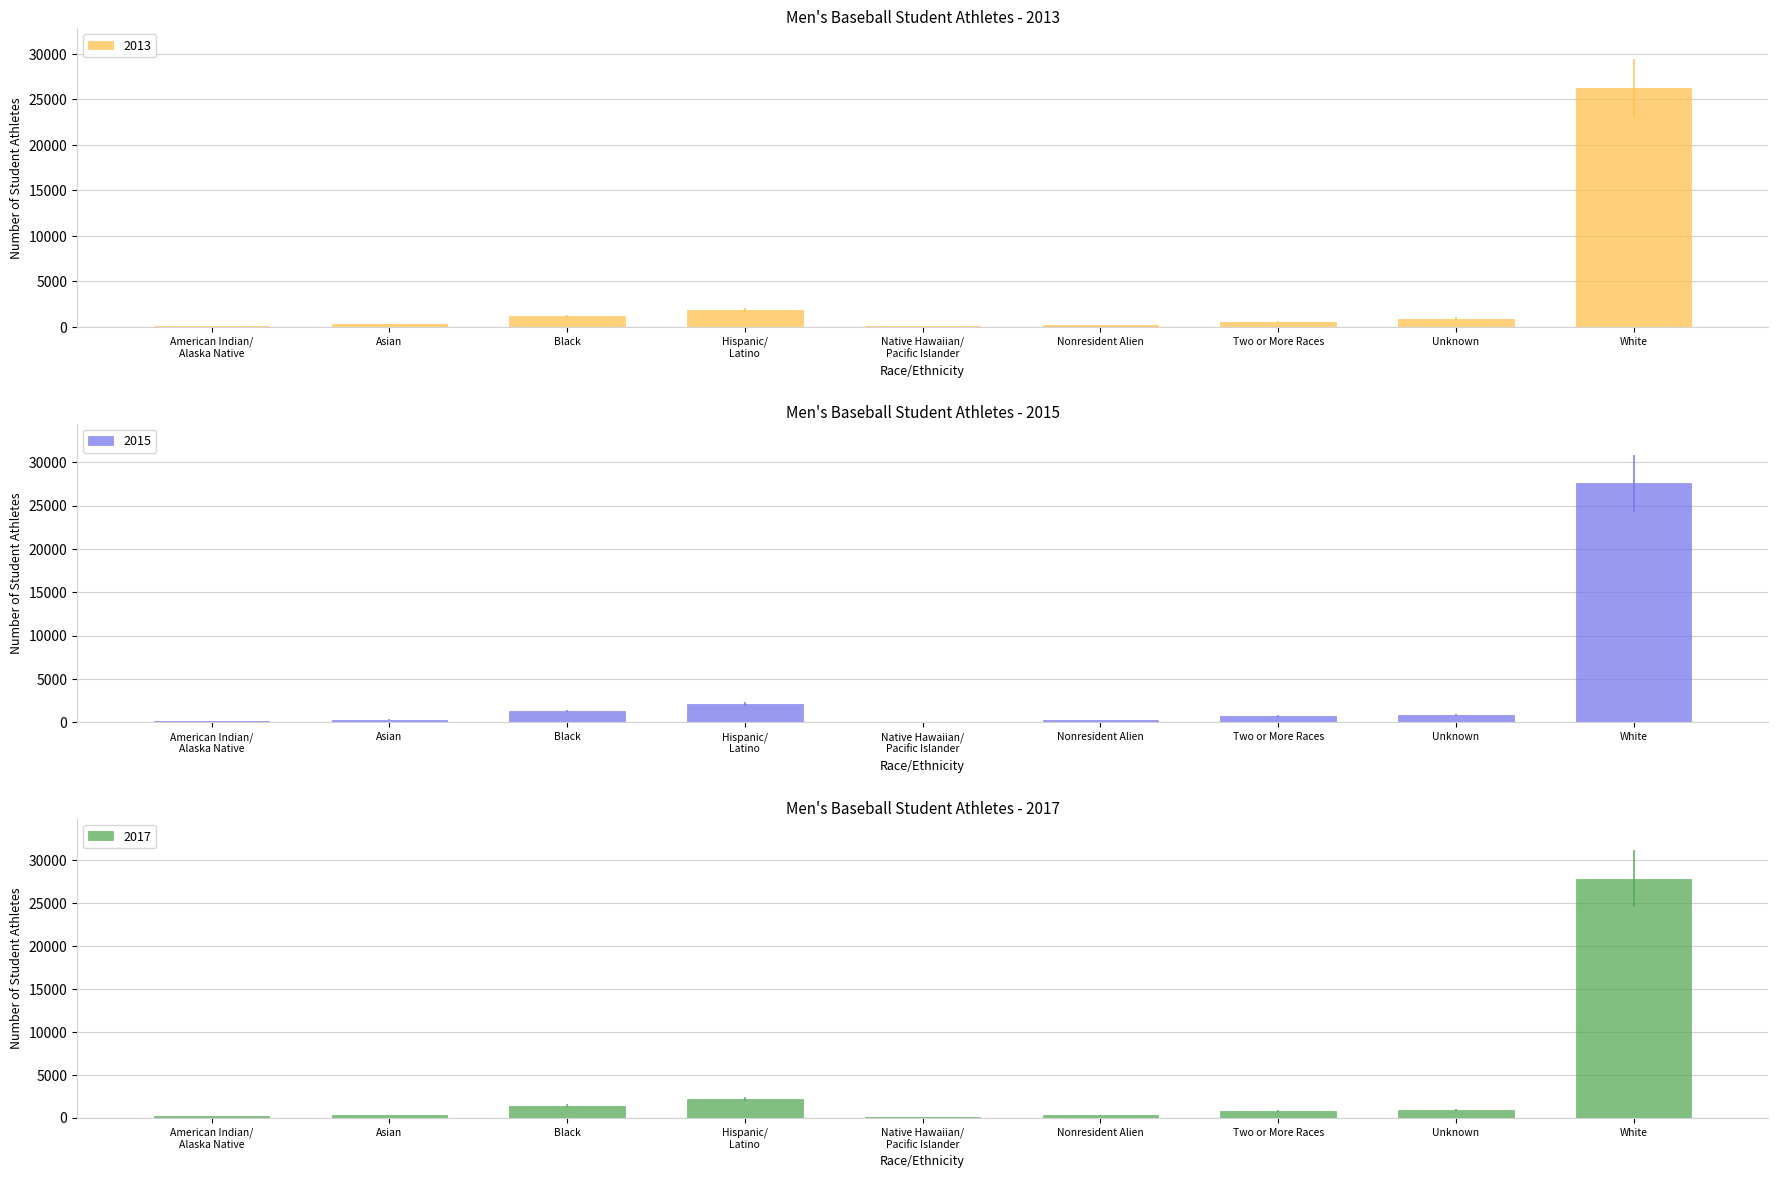

List the series in order of their overall mean, highest first.

2017, 2015, 2013